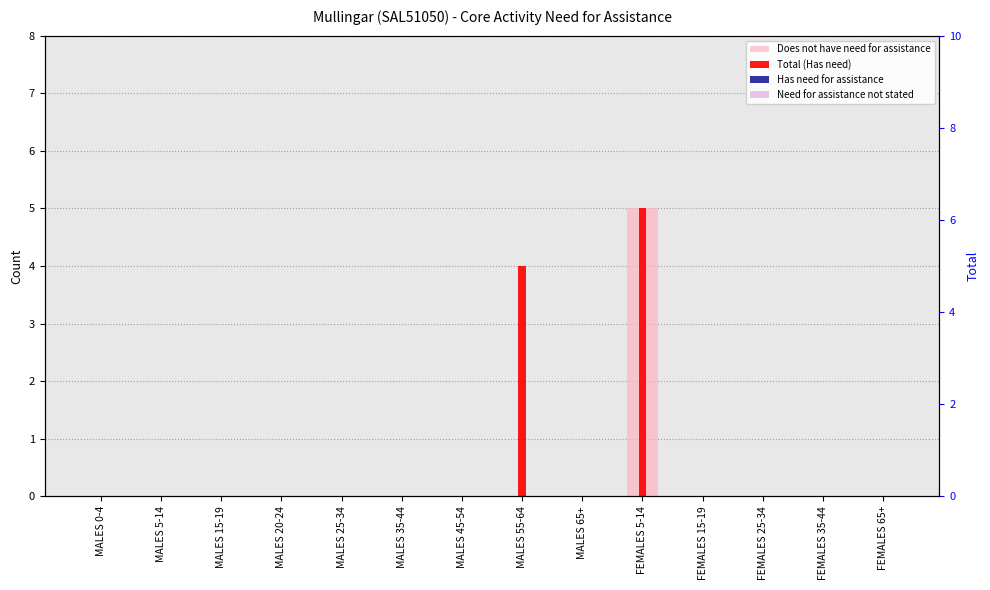

Rank the categories by Total (Has need) value from highest to lowest.

FEMALES 5-14, MALES 55-64, MALES 0-4, MALES 5-14, MALES 15-19, MALES 20-24, MALES 25-34, MALES 35-44, MALES 45-54, MALES 65+, FEMALES 15-19, FEMALES 25-34, FEMALES 35-44, FEMALES 65+